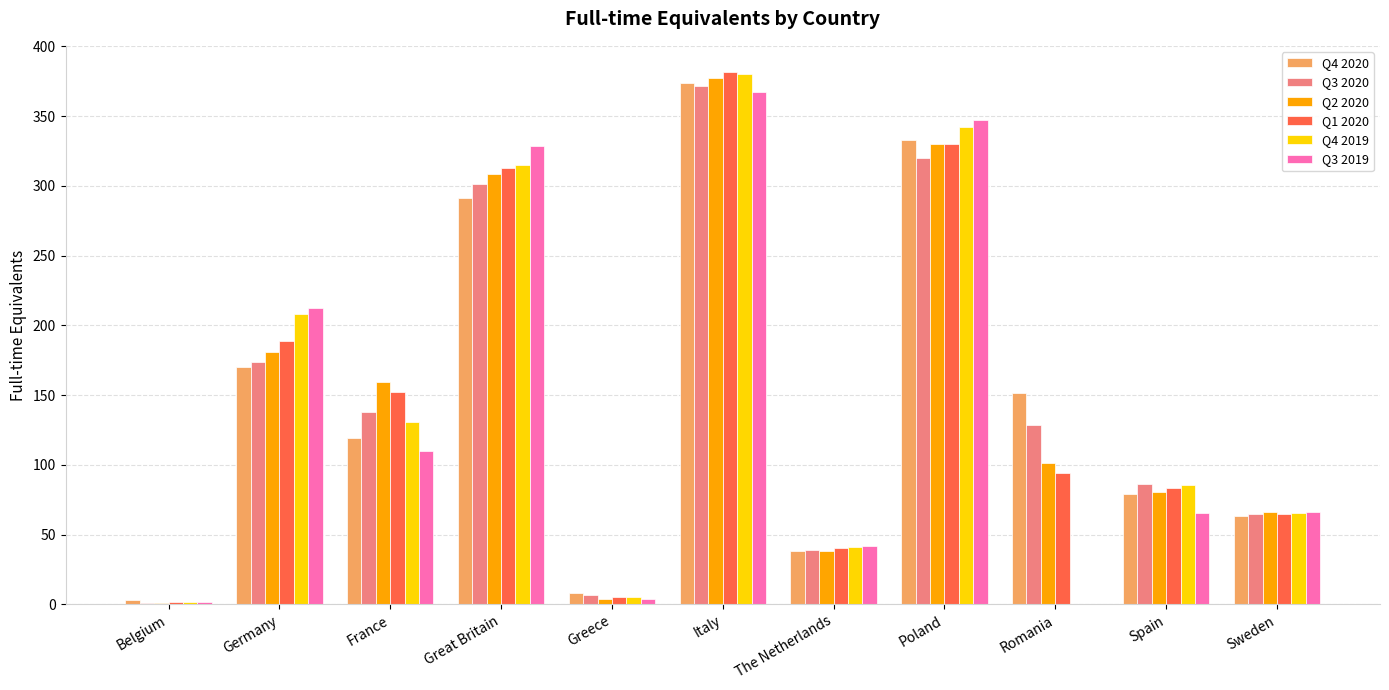

At which category does the chart reach its peak across all series?

Italy